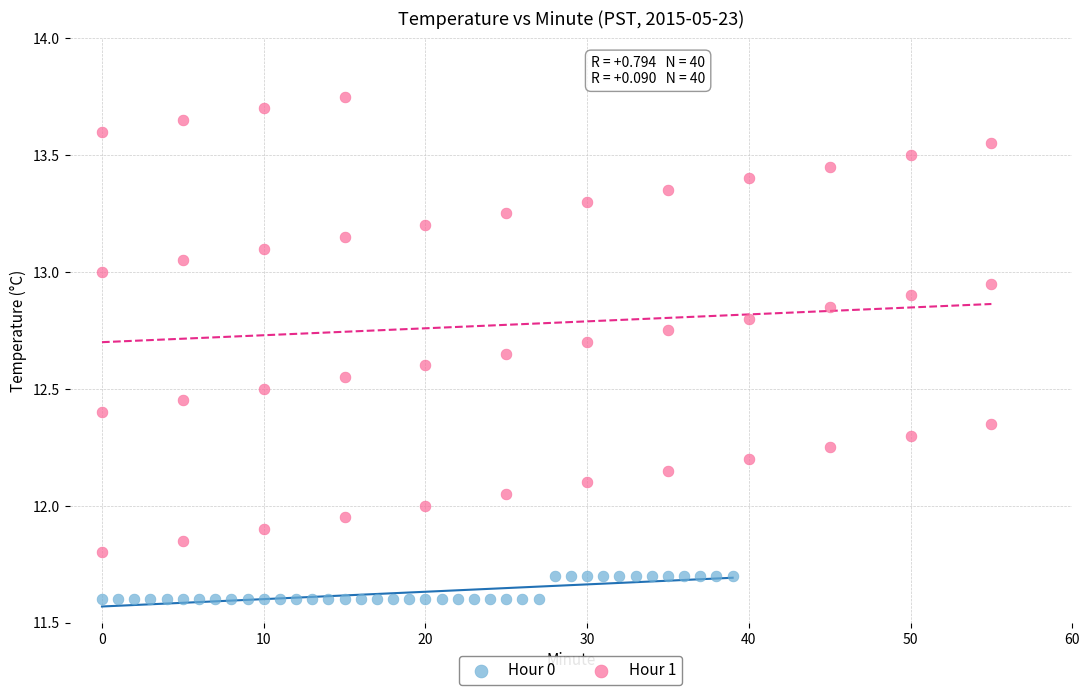

Which series reaches the minimum Y coordinate?

Hour 0